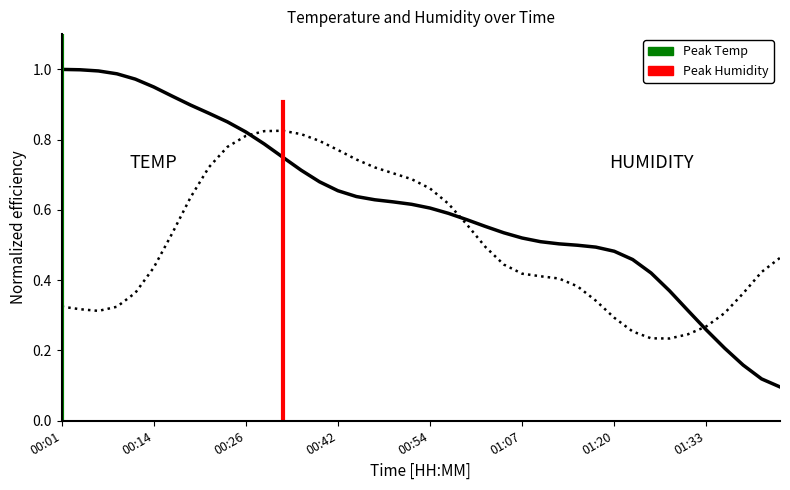

Does the chart display data point markers on the line(s)?

No